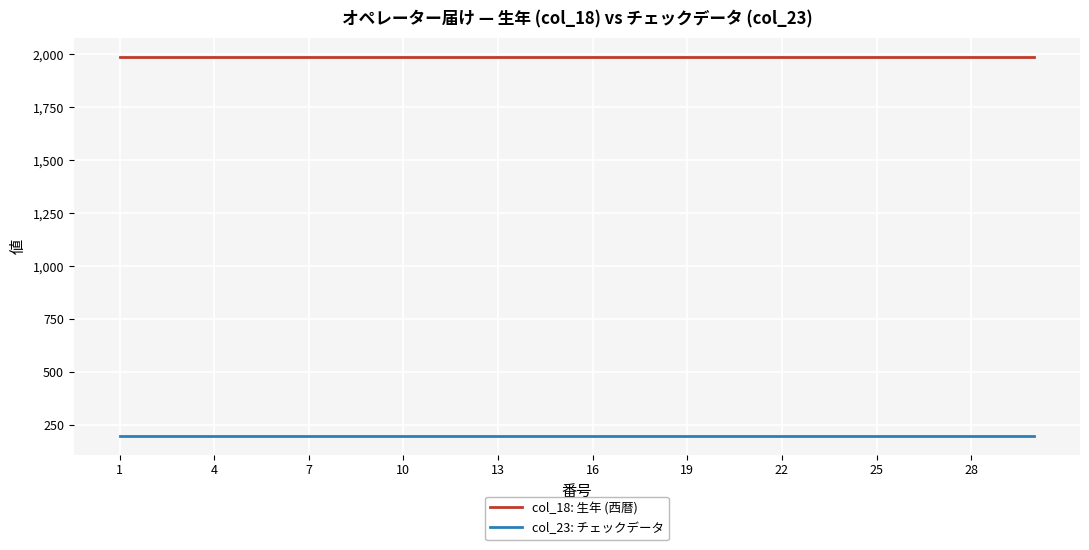

List the series in order of their peak value, highest first.

col_18: 生年 (西暦), col_23: チェックデータ